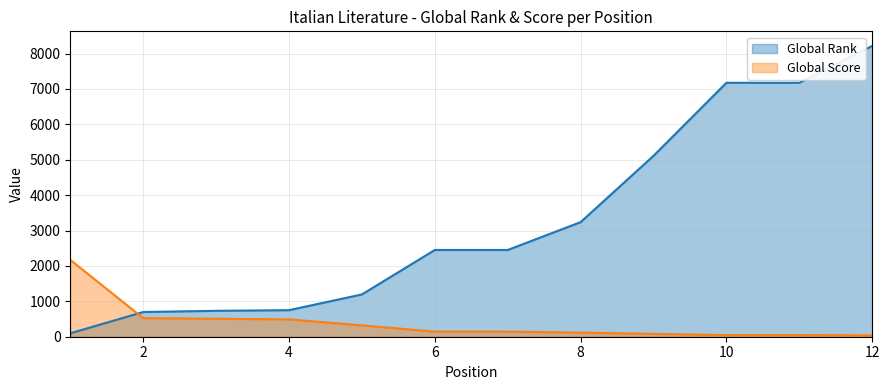

Which label corresponds to the largest value in the chart?

12